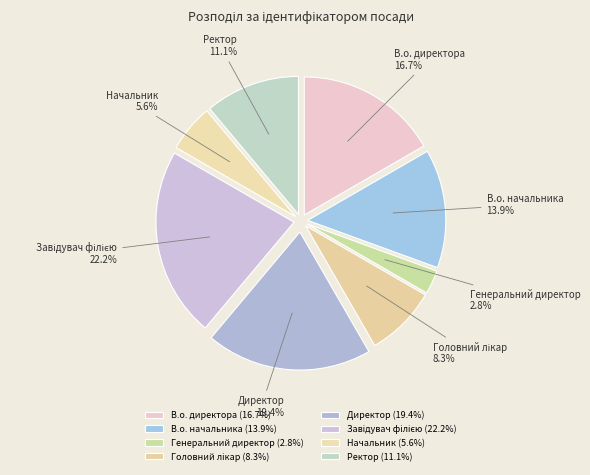

Which has a higher value, Генеральний директор or Ректор?

Ректор